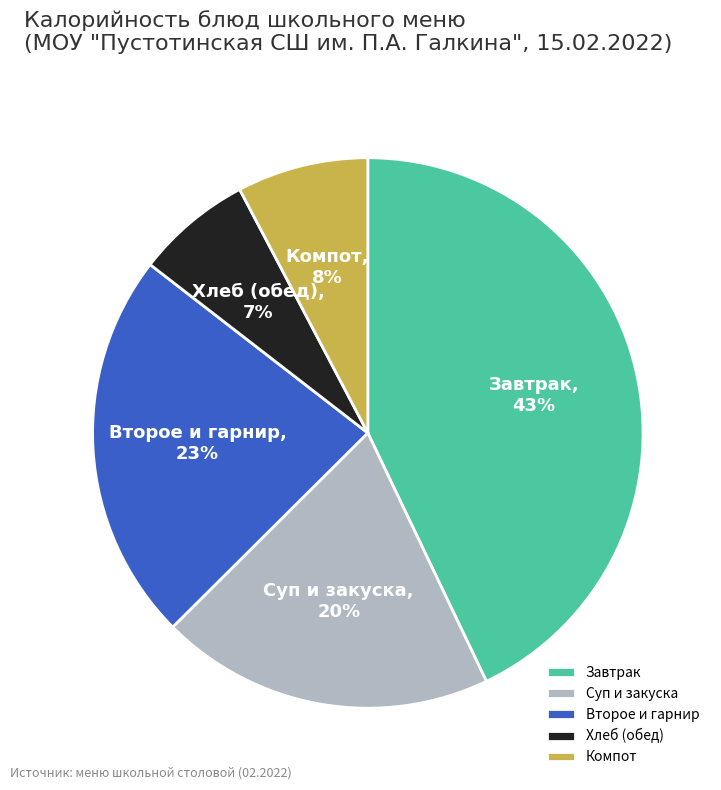

Rank the categories by value from highest to lowest.

Завтрак, Второе и гарнир, Суп и закуска, Компот, Хлеб (обед)